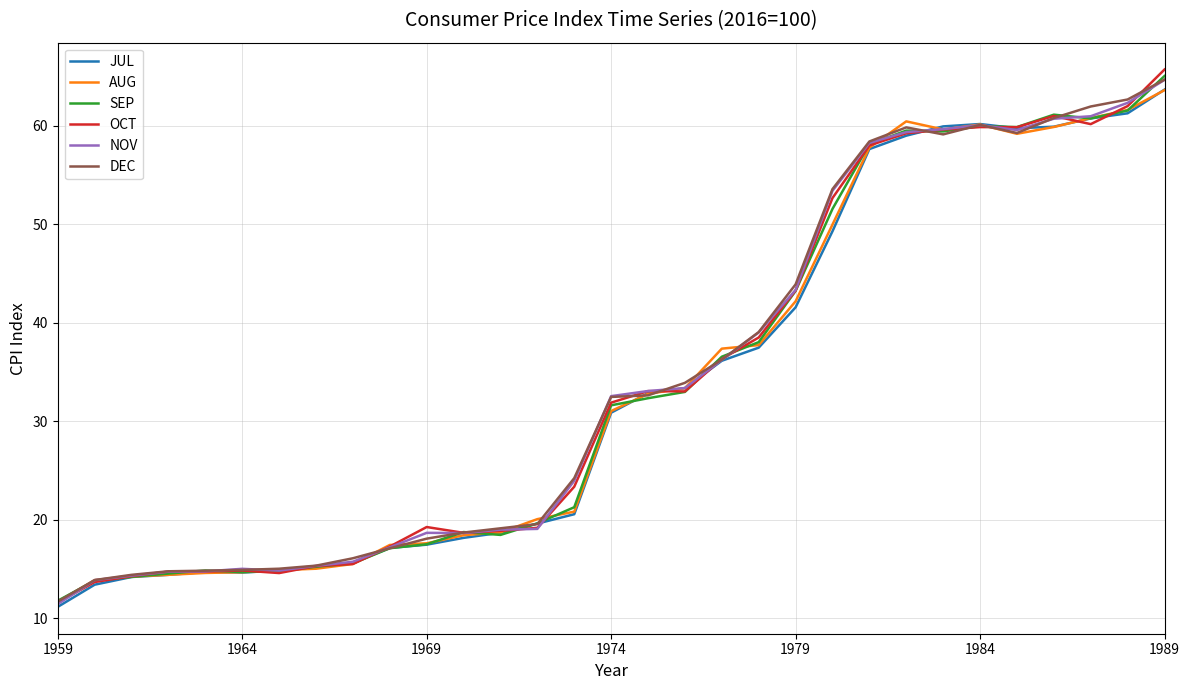

Which series has the largest range (max minus min)?

OCT